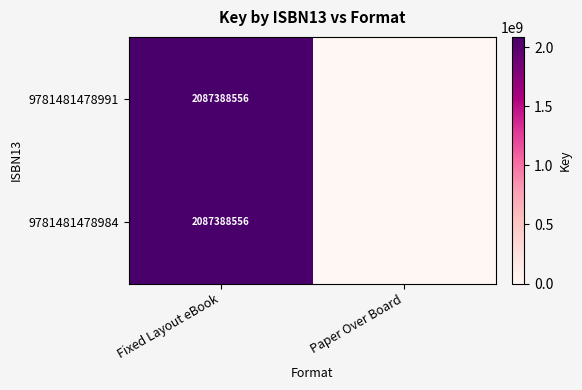

At which category is the sum across all series the highest?

Fixed Layout eBook